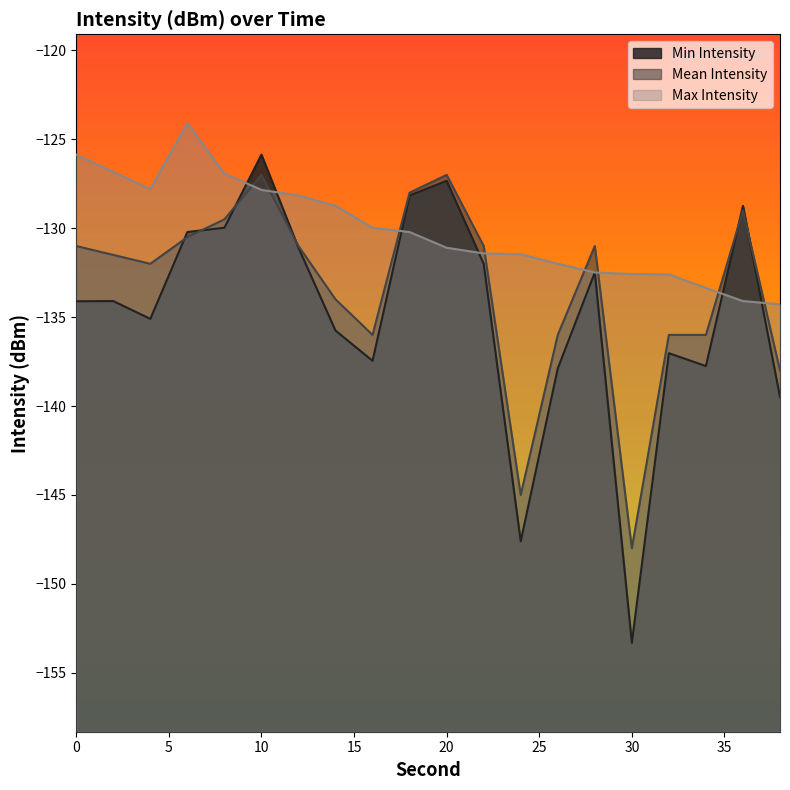

What is the average value of the Mean Intensity series?

-133.4